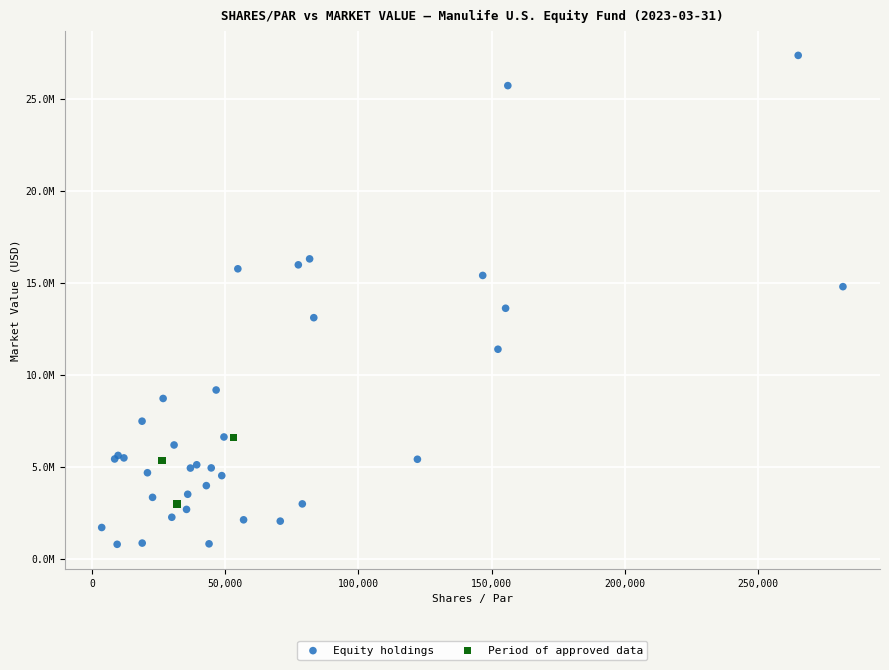

What are all the series names shown in the legend?

Equity holdings, Period of approved data